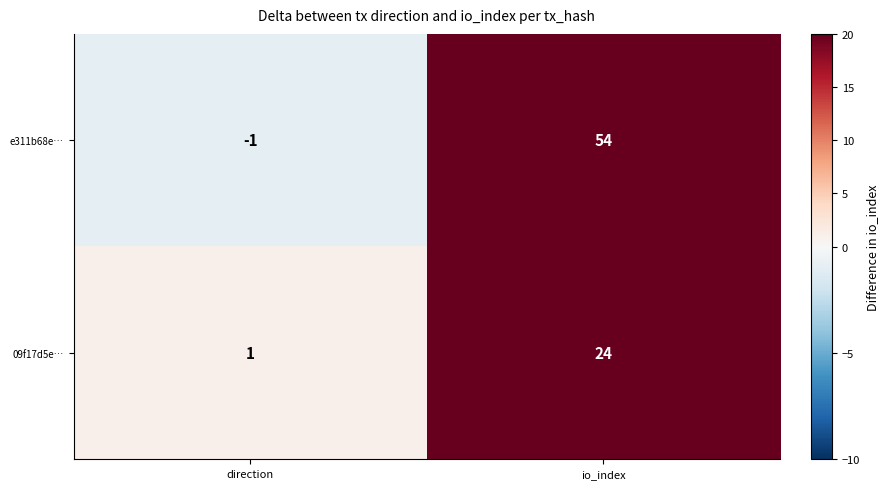

What is the maximum value shown in the chart?

54